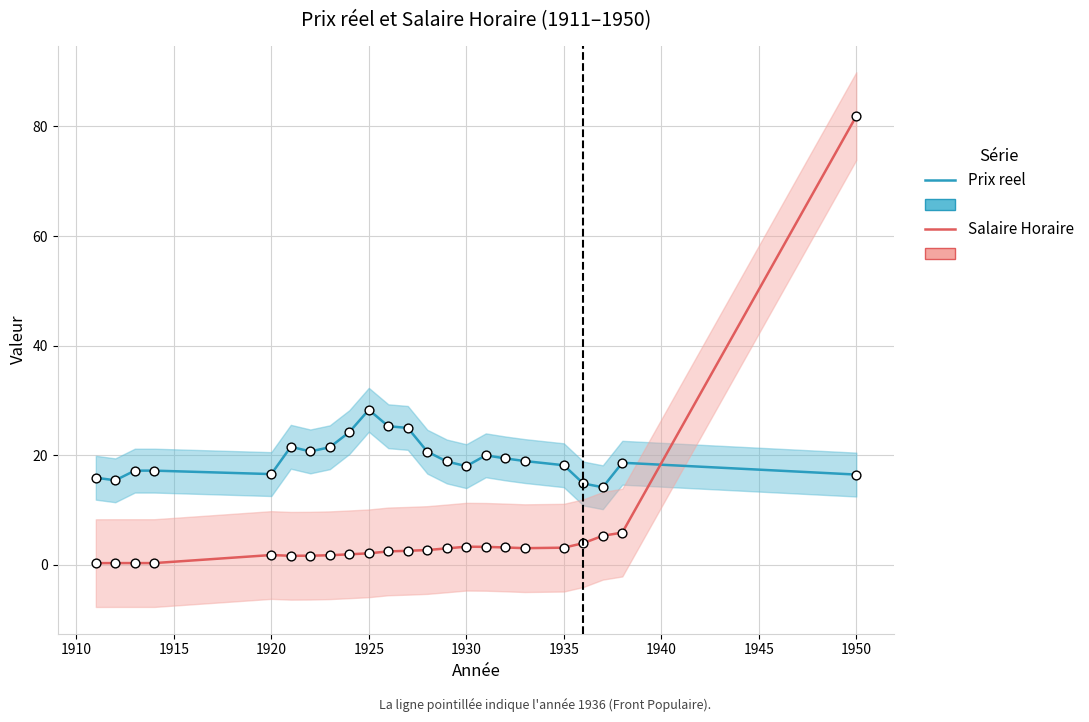

At how many categories does at least one series exceed 68?

1